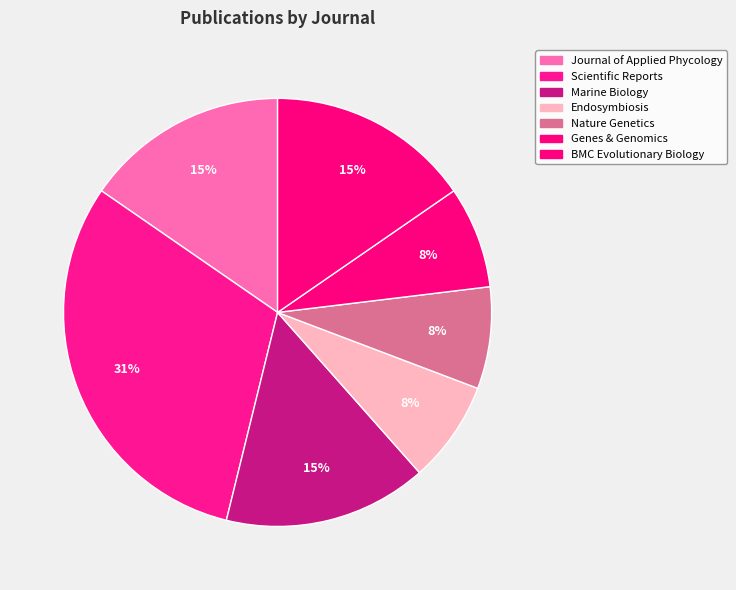

Which category has the biggest portion of the pie?

Scientific Reports